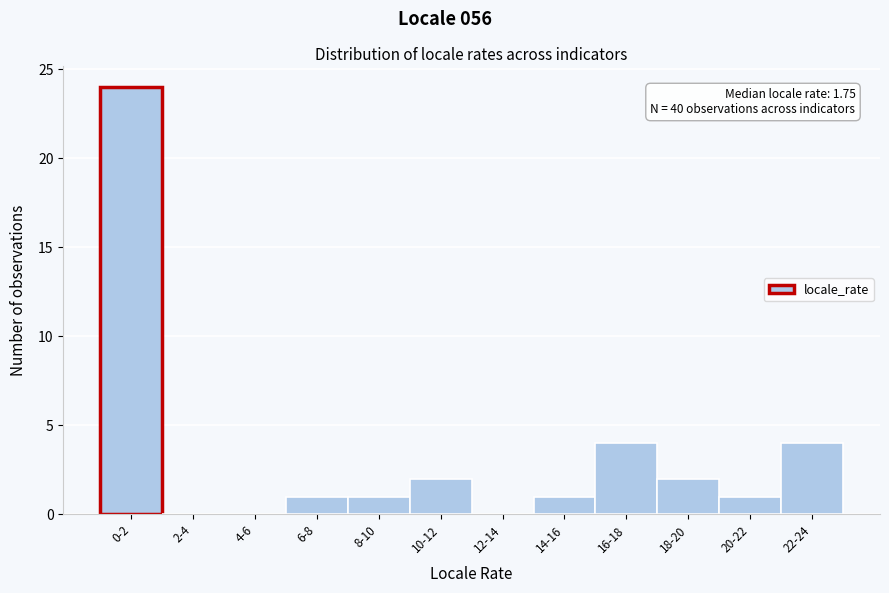

Reading left to right, extract all data points from this chart.

0-2=24	2-4=0	4-6=0	6-8=1	8-10=1	10-12=2	12-14=0	14-16=1	16-18=4	18-20=2	20-22=1	22-24=4